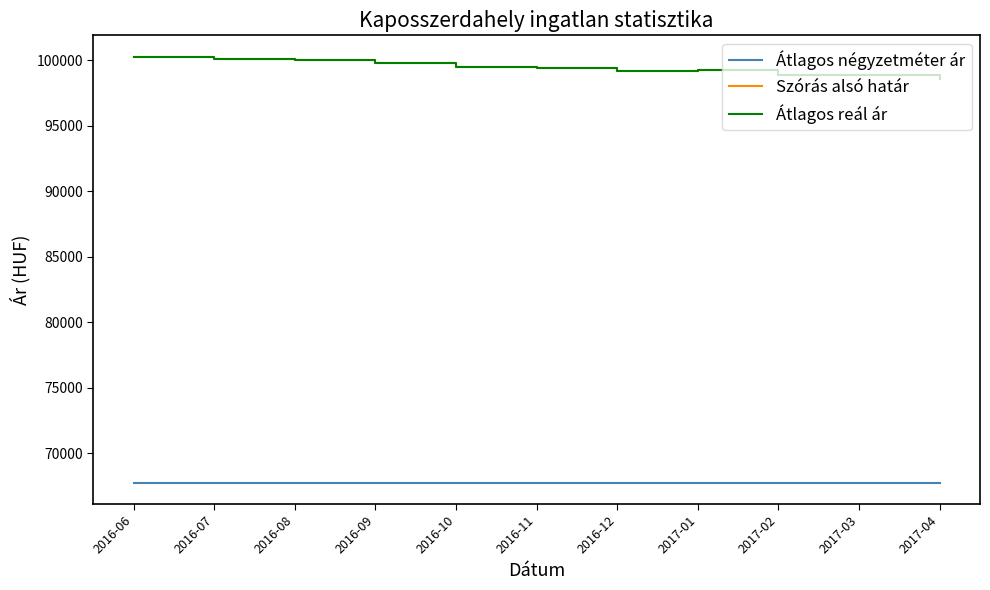

Does the chart display data point markers on the line(s)?

No